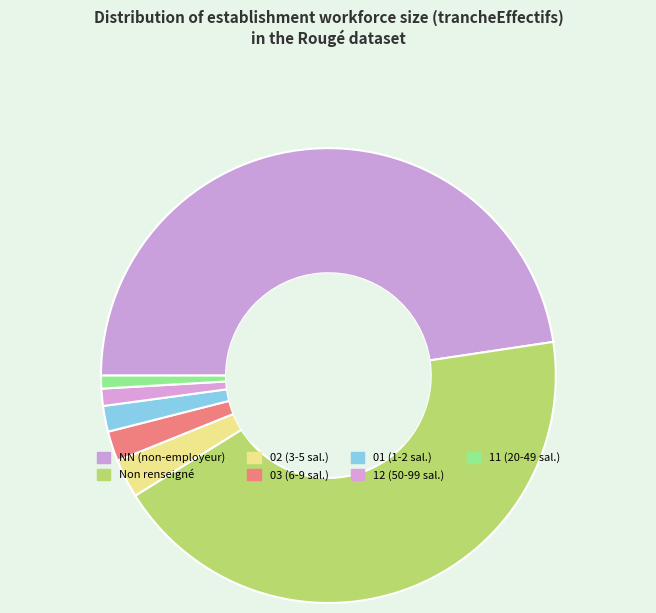

How many segments does this pie chart have?

7